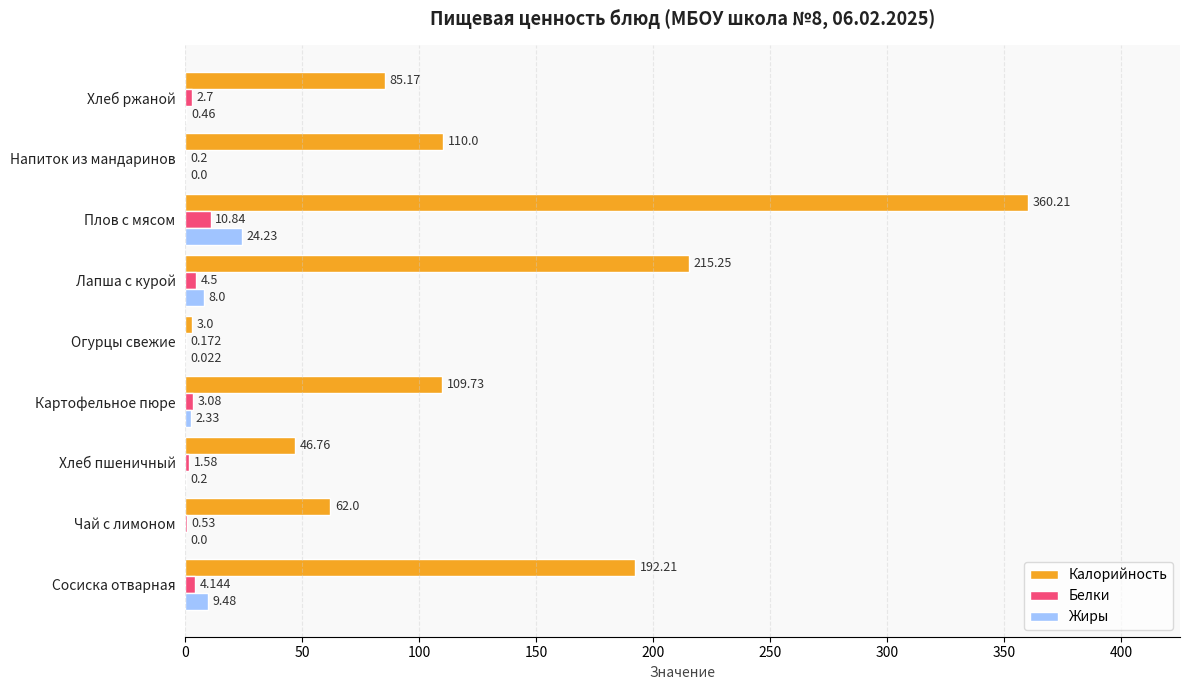

Is the value of Белки at Хлеб ржаной greater than the value of Калорийность at Огурцы свежие?

No